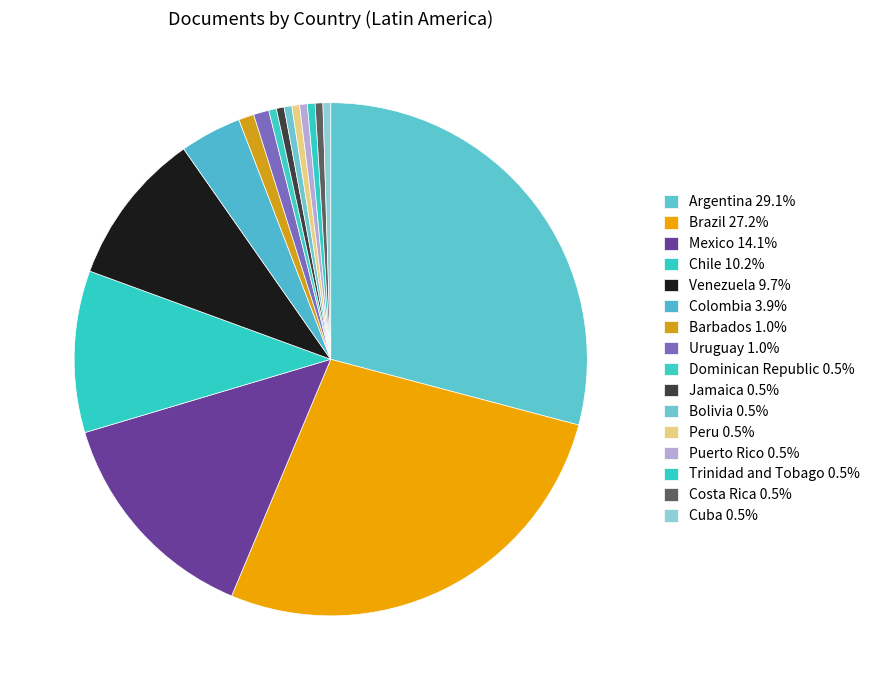

Count the number of slices in the pie.

16